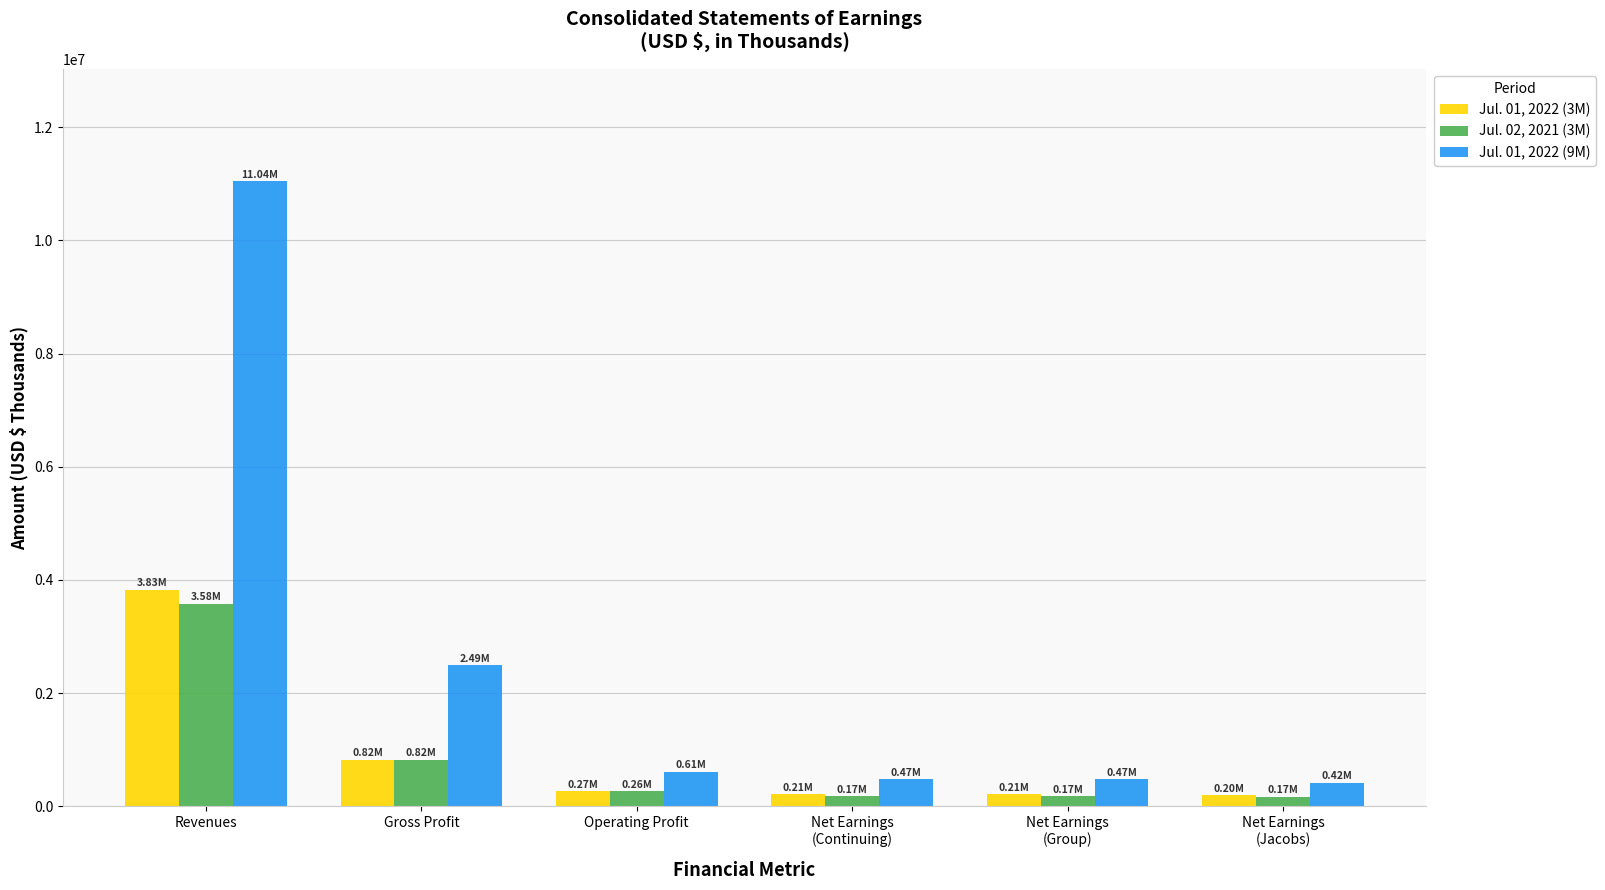

At which label is Jul. 01, 2022 (3M) closest to 2011538?

Gross Profit